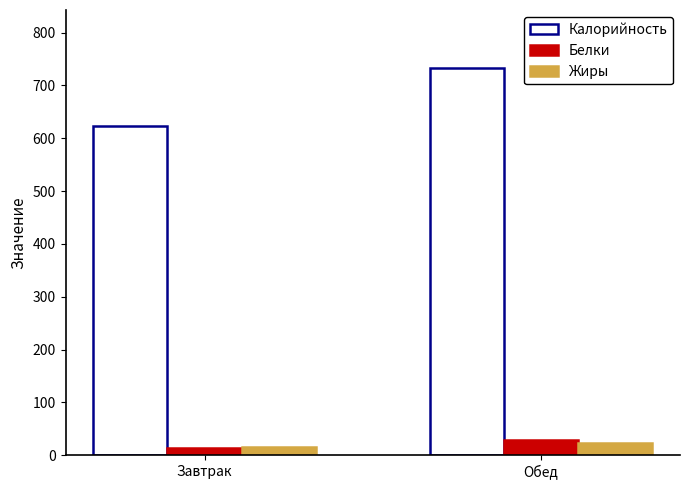

What is the approximate value of Жиры at Завтрак?

15.0